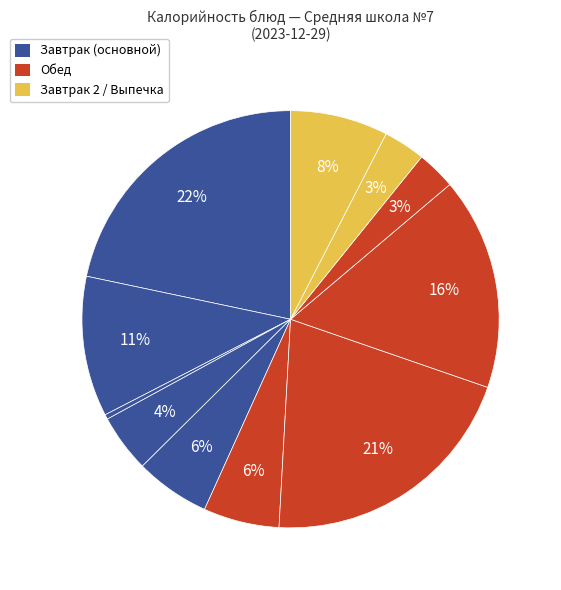

Count the number of slices in the pie.

11